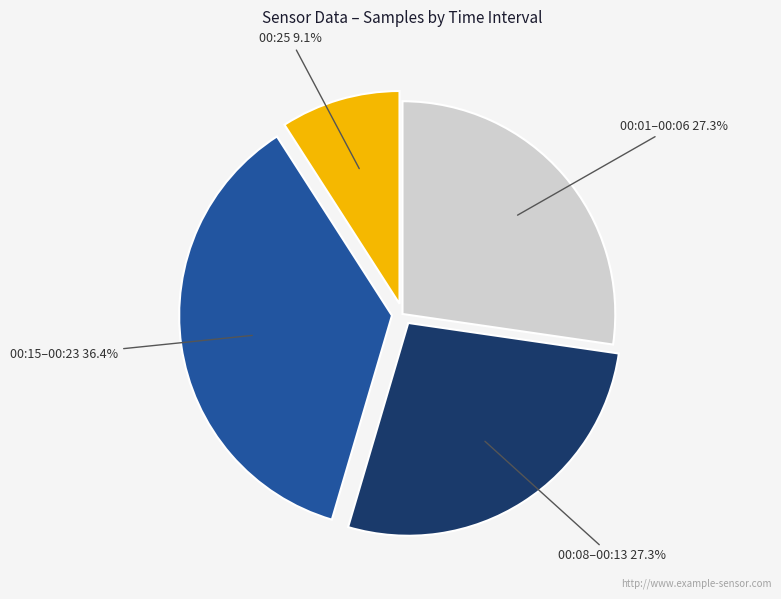

Does 00:01–00:06 represent more than half of the total?

No